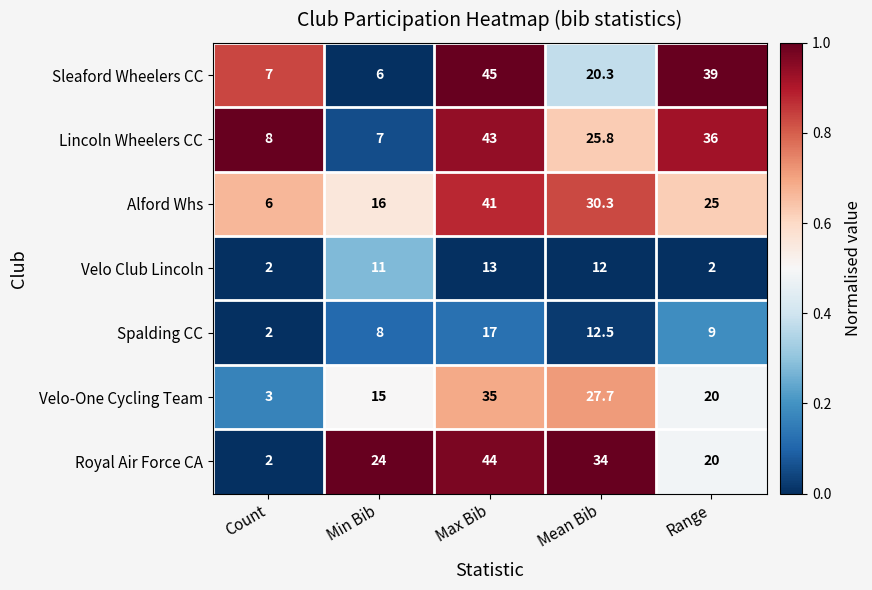

What is the difference between the highest and lowest values at Range?

37.0